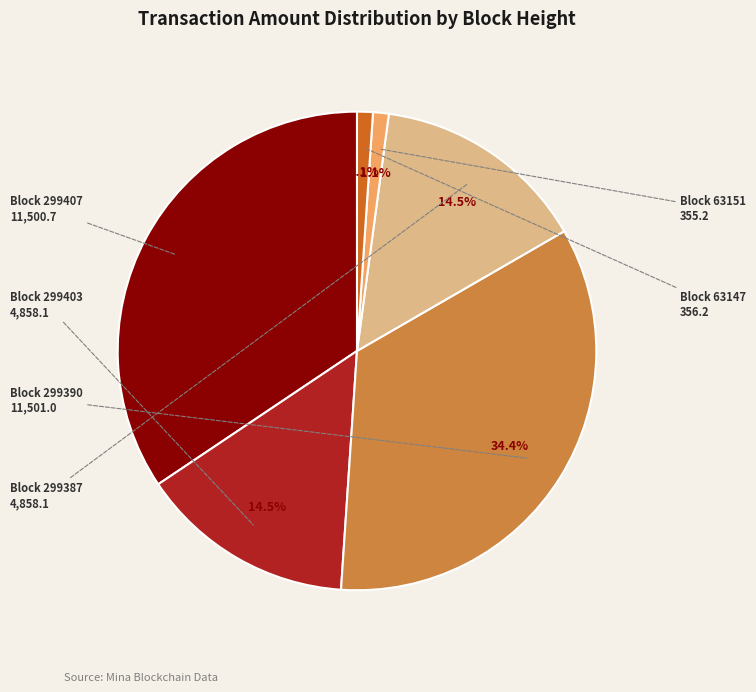

Is there any slice that represents more than half of the pie?

No